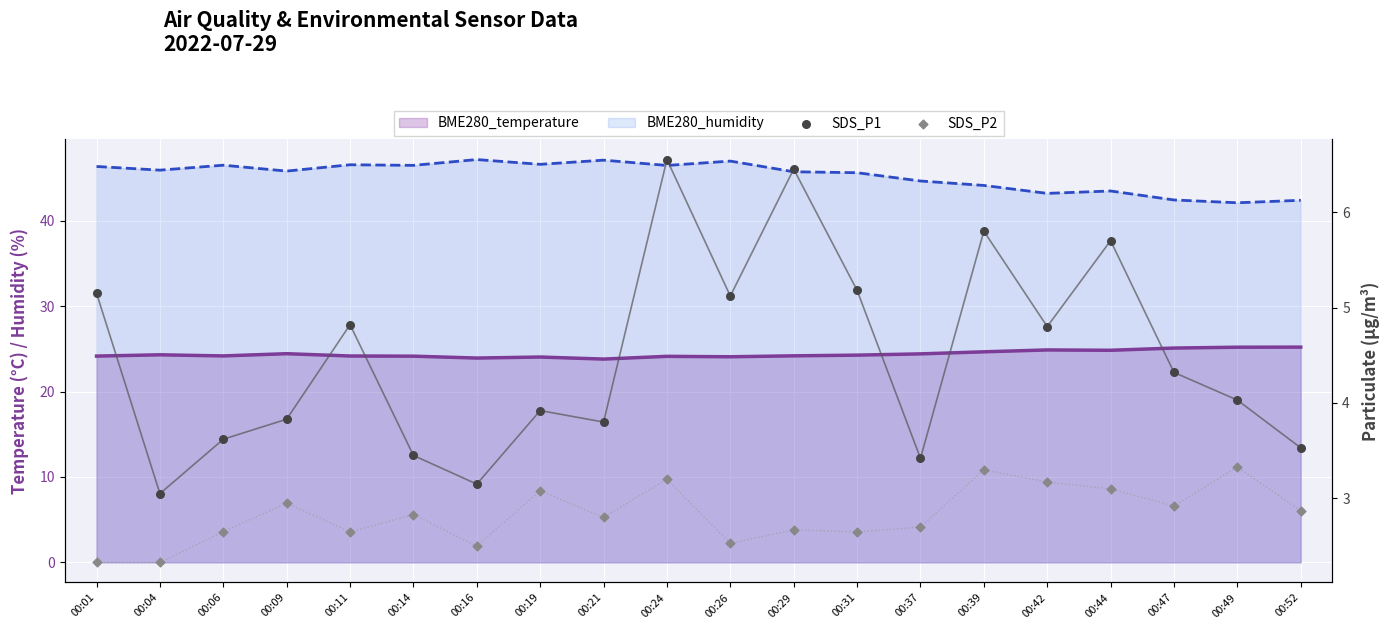

Which series contains the lowest Y value?

SDS_P2